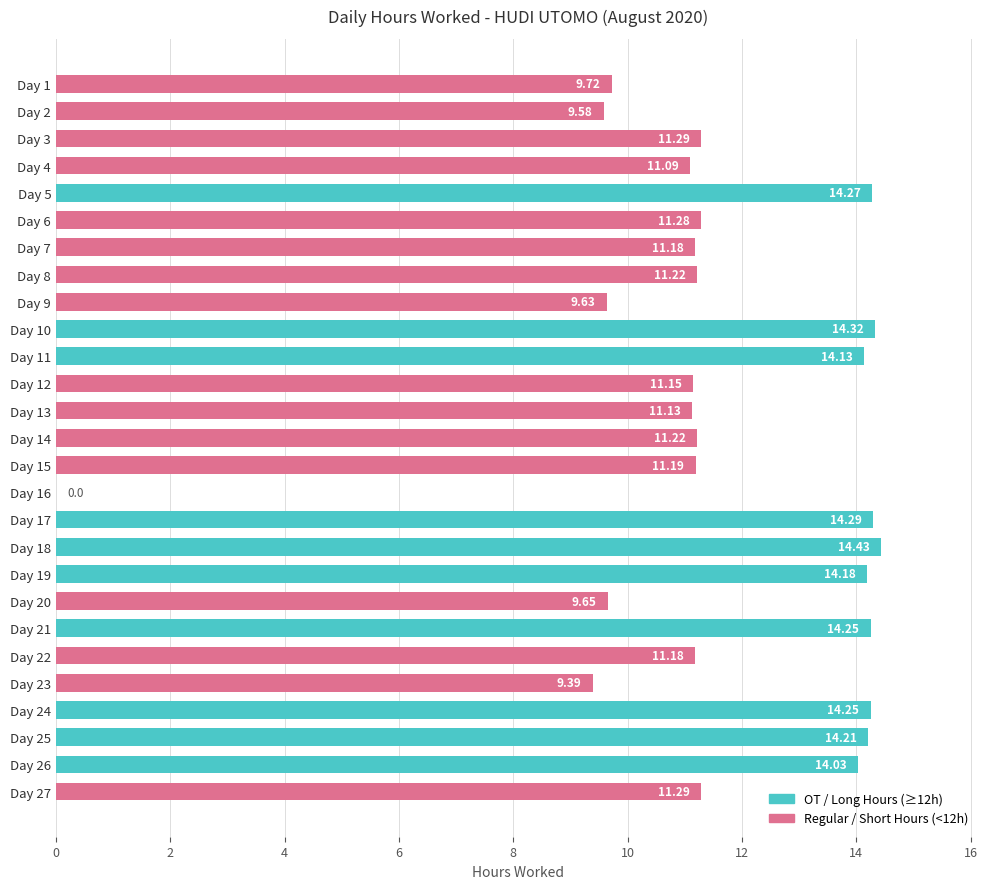

What is the sum of all values?

313.6